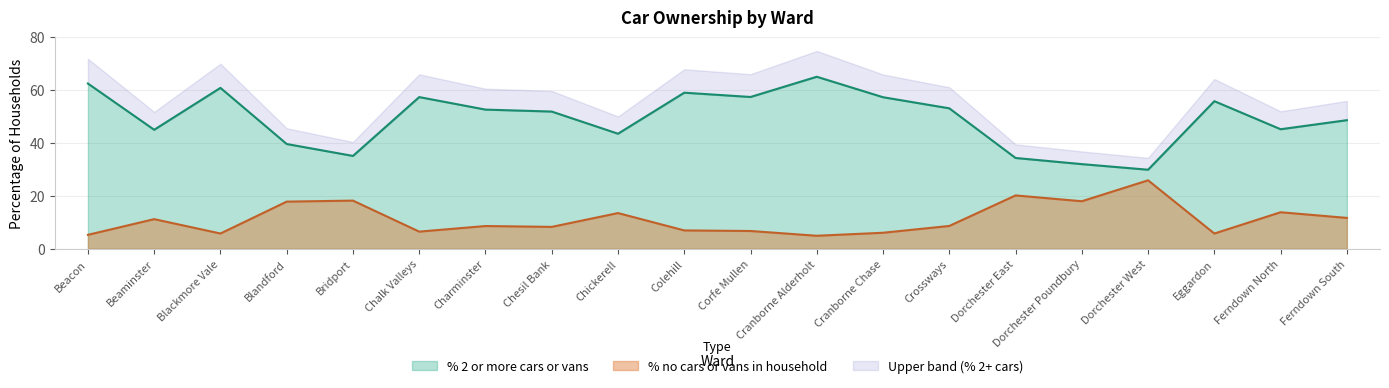

At which category does the chart reach its peak across all series?

Cranborne Alderholt